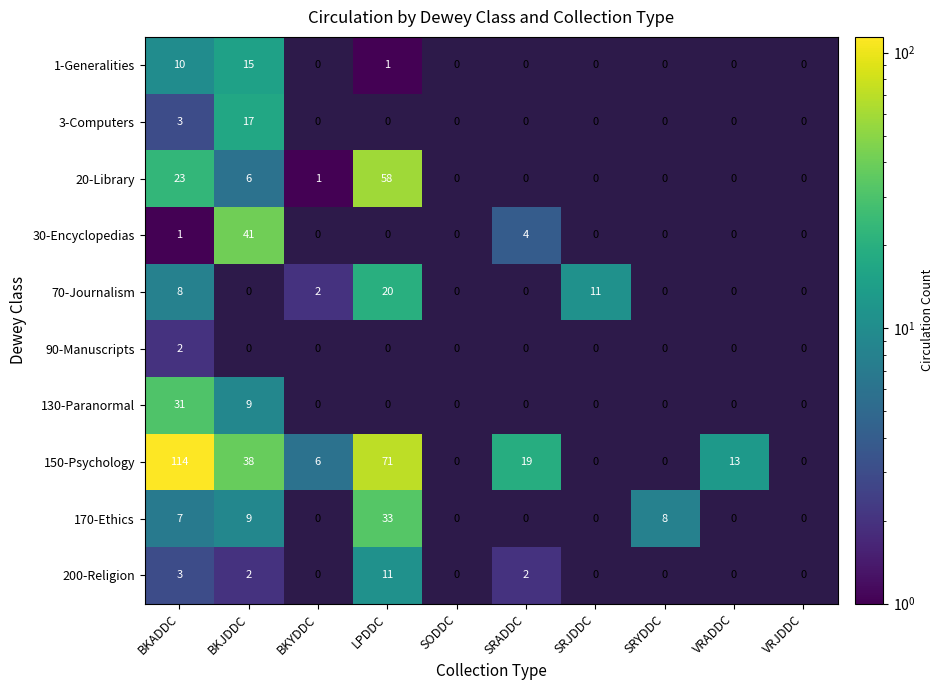

The 200-Religion series shows 6 at LPDDC. True or false?

False